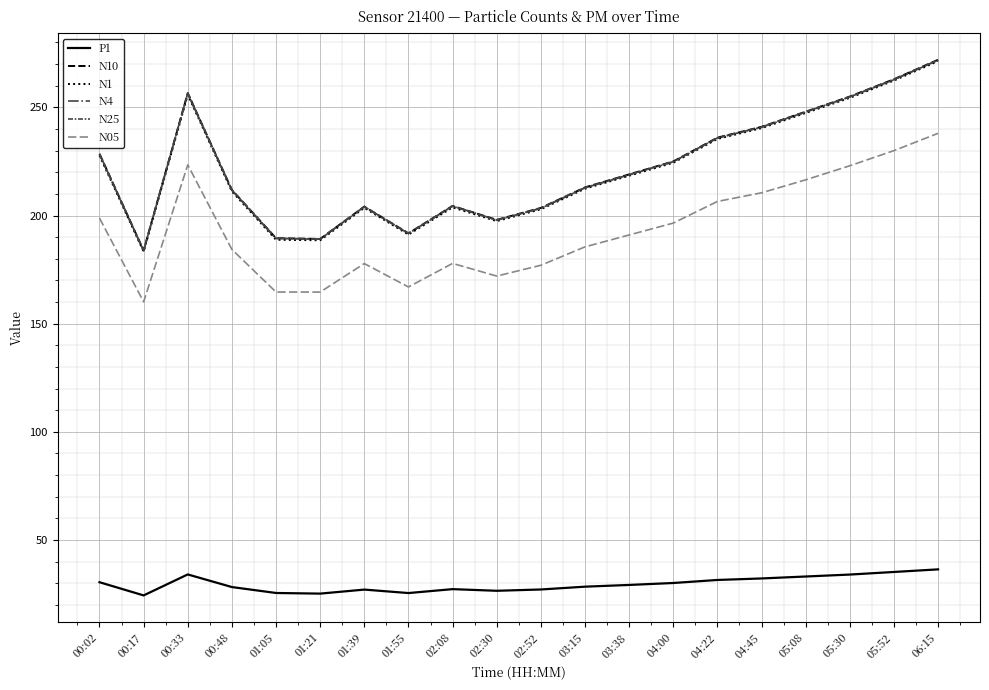

How many interior local valleys does the N10 series have?

4